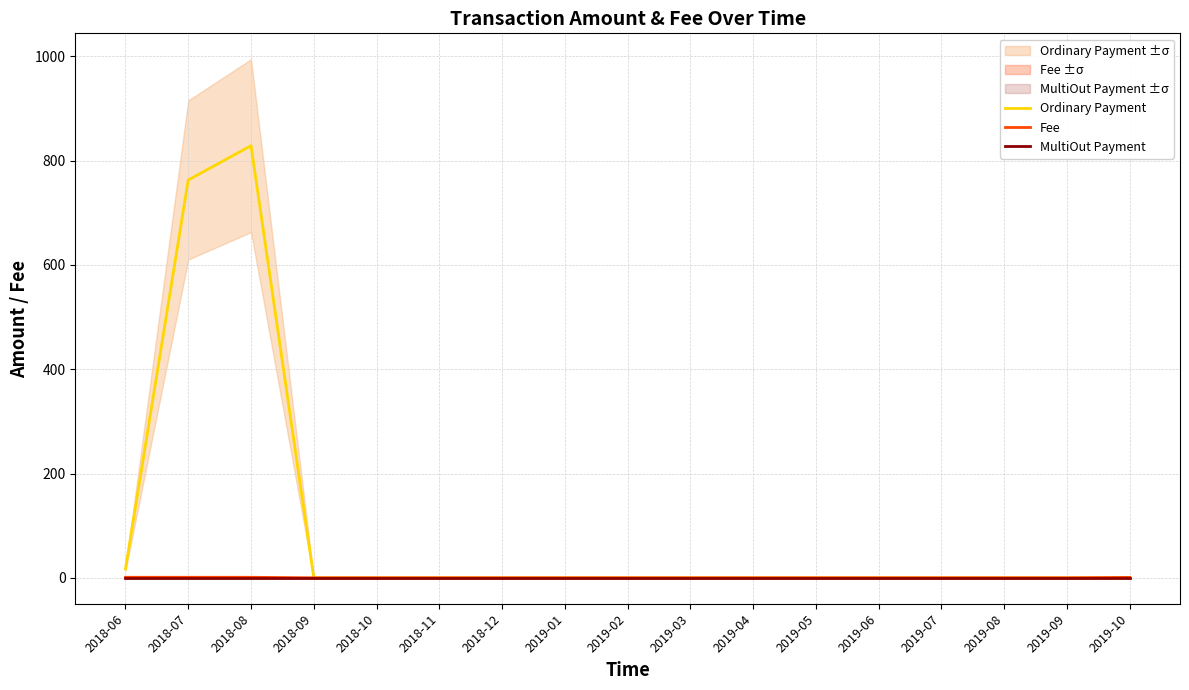

Where is Fee nearest to the value 0?

2018-09